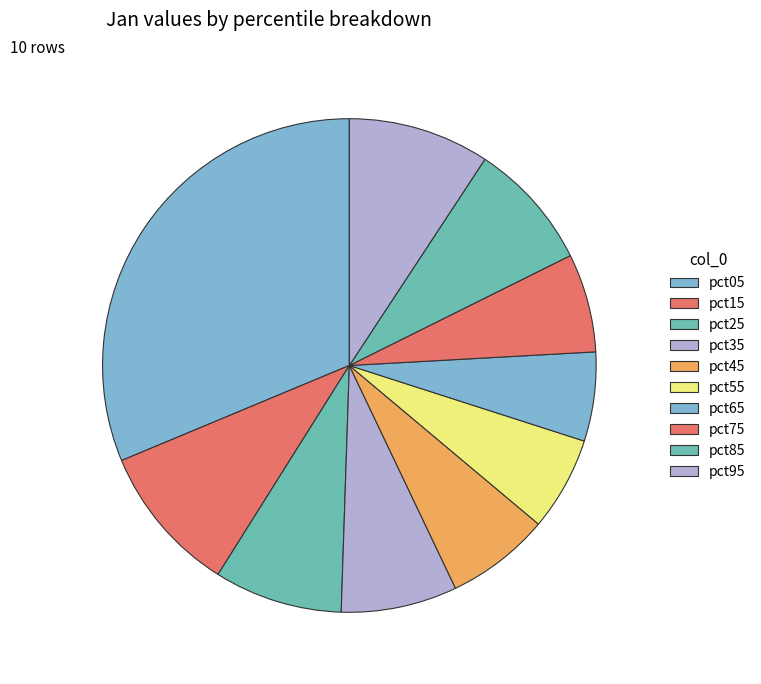

Rank the categories by value from lowest to highest.

pct65, pct55, pct75, pct45, pct35, pct85, pct25, pct95, pct15, pct05